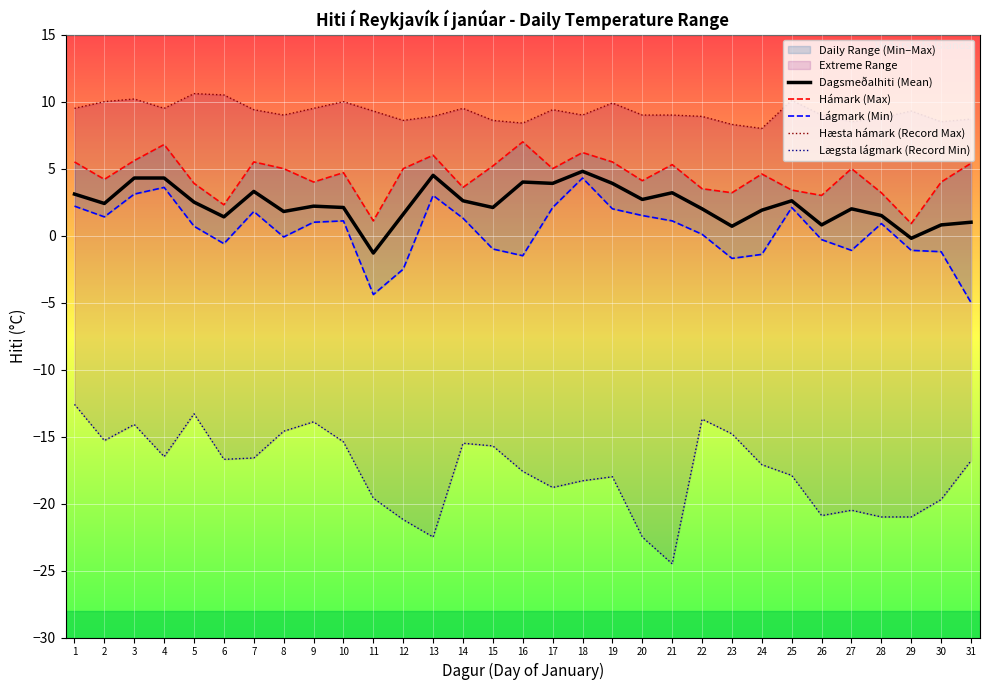

The Dagsmeðalhiti (Mean) series shows 4.5 at 13. True or false?

True